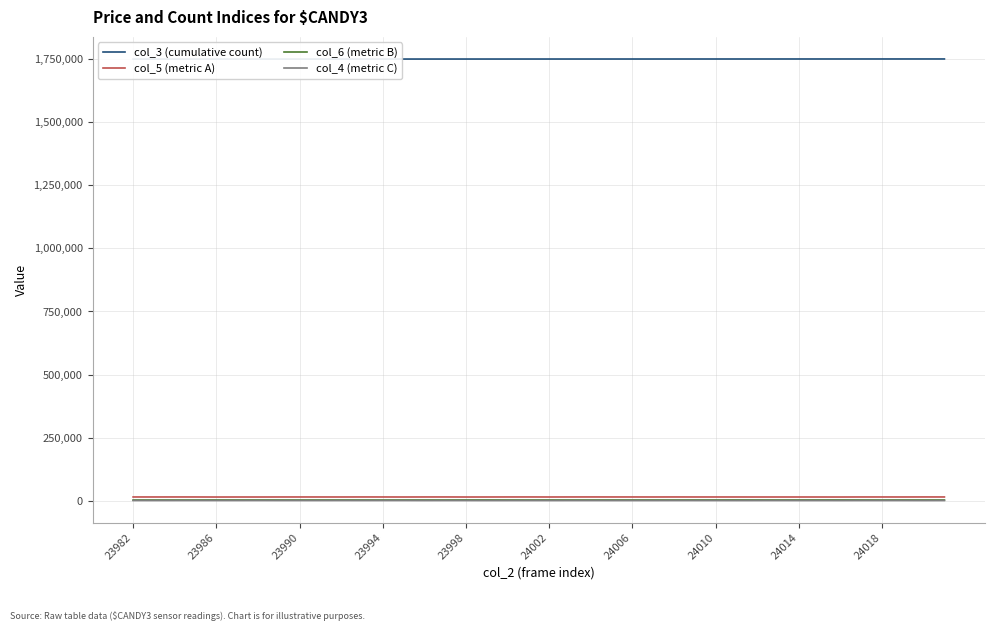

True or false: col_6 (metric B) and col_3 (cumulative count) cross at least once.

False